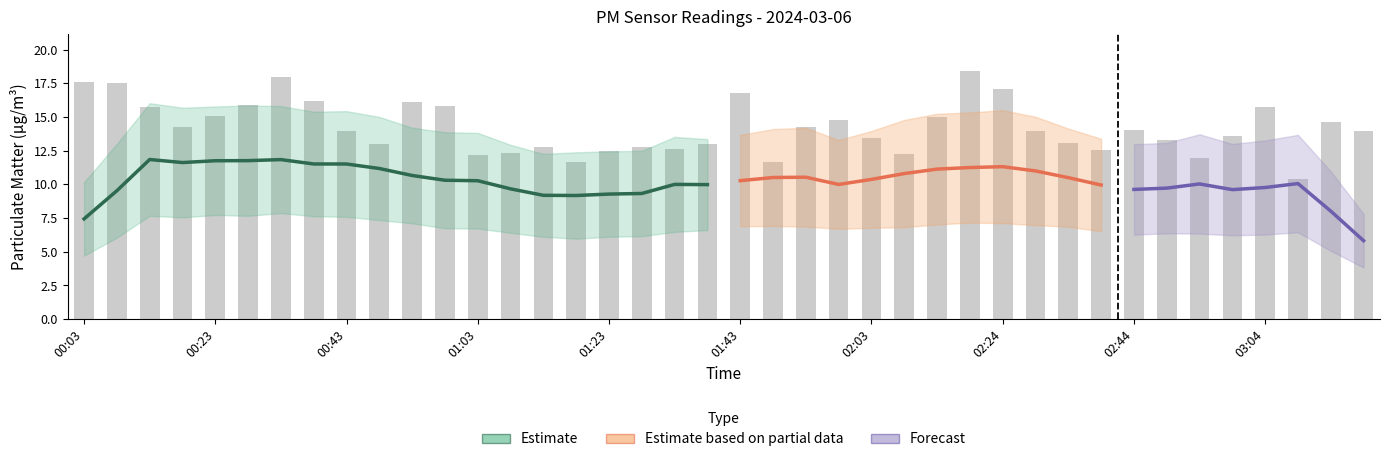

Which label corresponds to the smallest value in the chart?

03:09